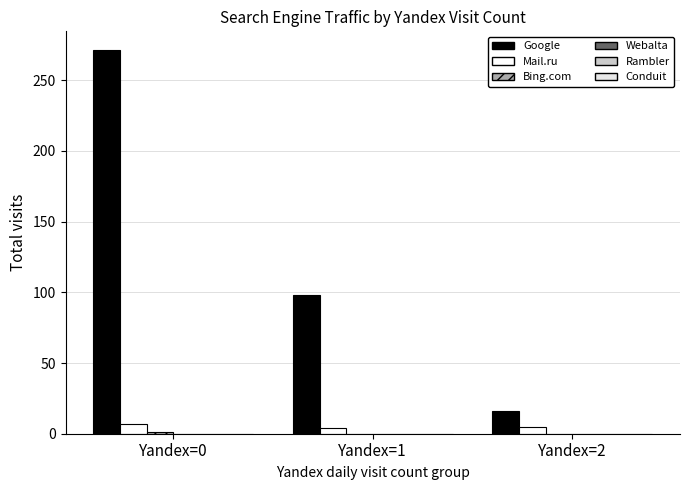

What is the total value across all series at Yandex=1?

102